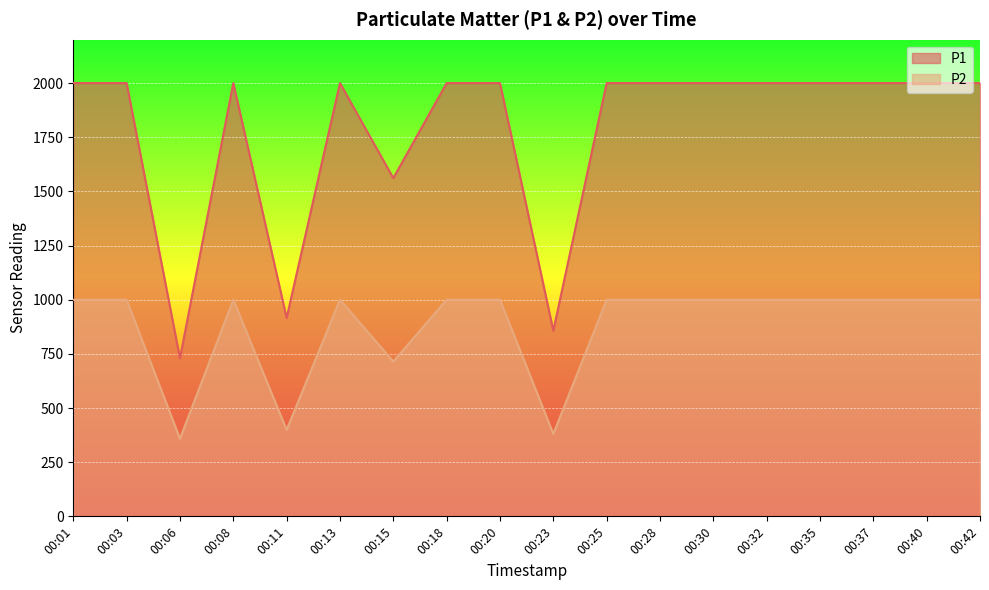

At which category does P1 reach its first local valley?

00:06